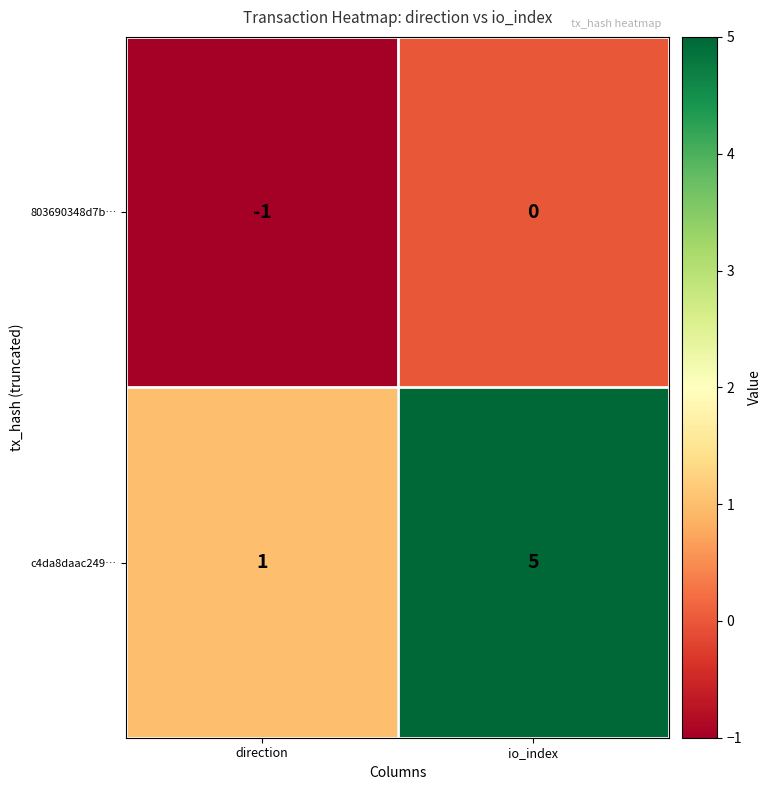

The c4da8daac249… series shows 1 at direction. True or false?

True